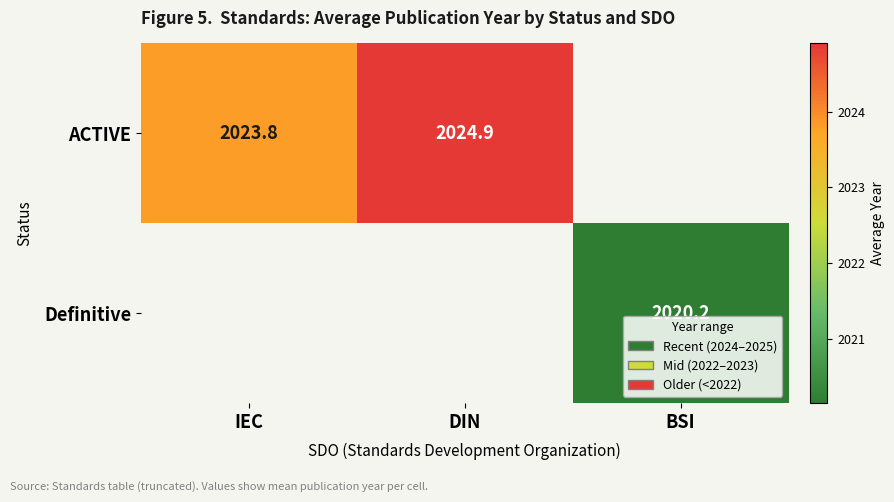

Is the value of Definitive at BSI greater than the value of ACTIVE at BSI?

No